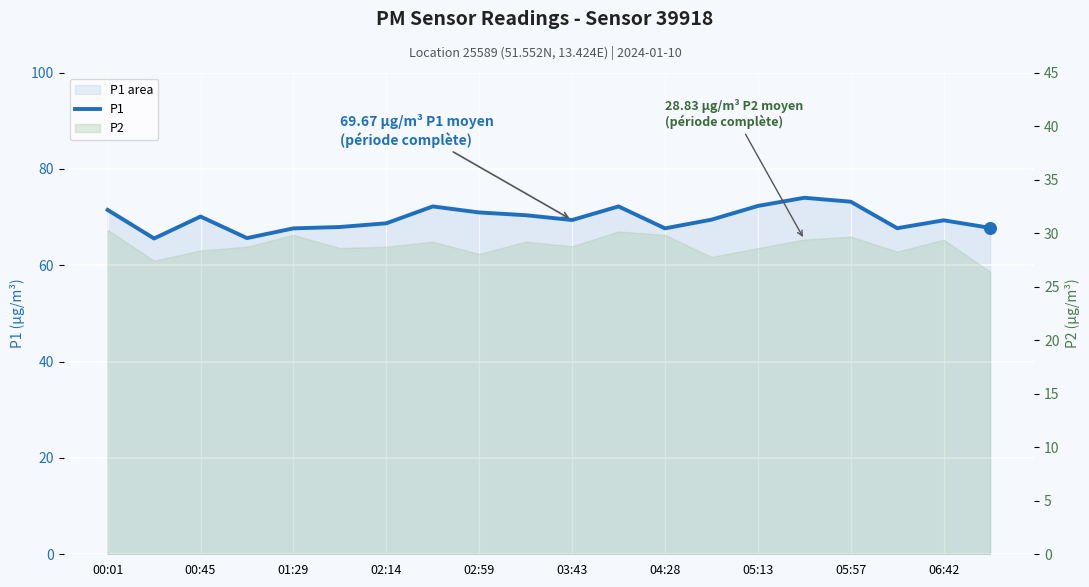

Which has a higher value, 04:28 or 05:57?

05:57